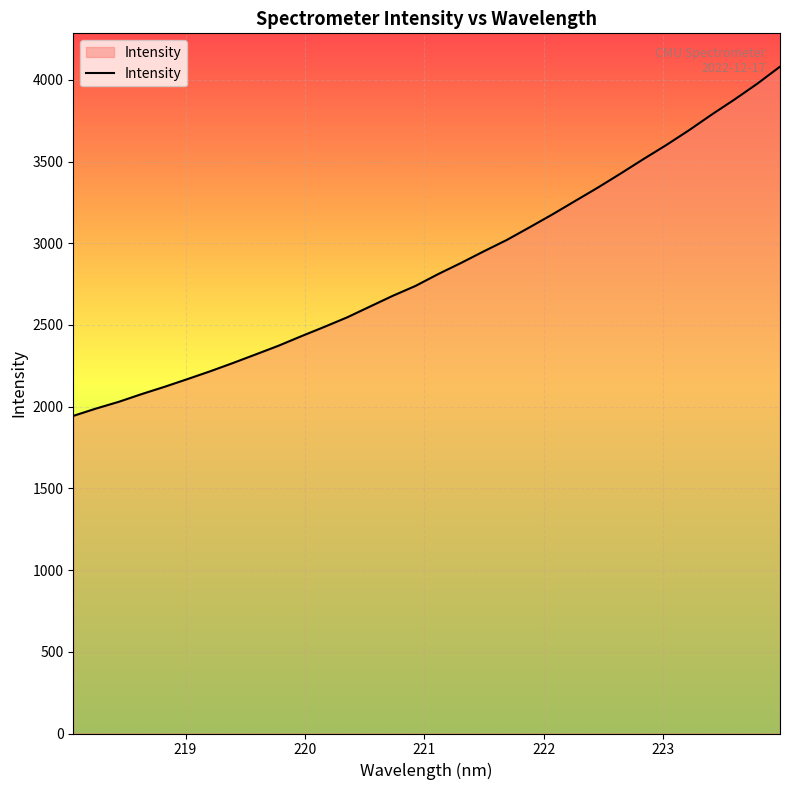

What is the smallest value displayed?

1943.8